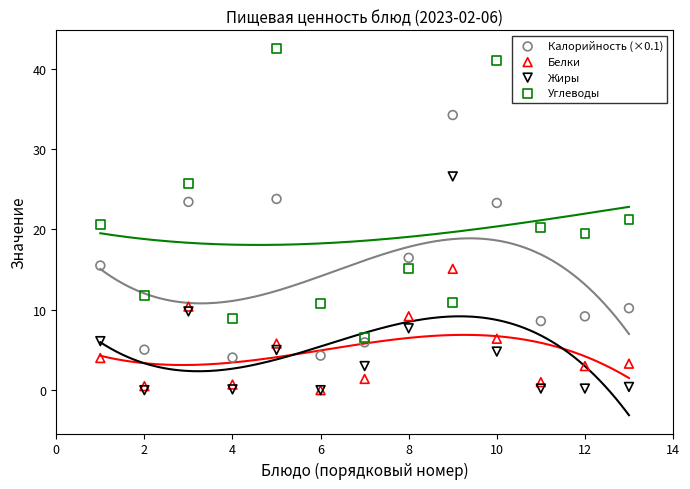

Which series contains the highest Y value?

Углеводы